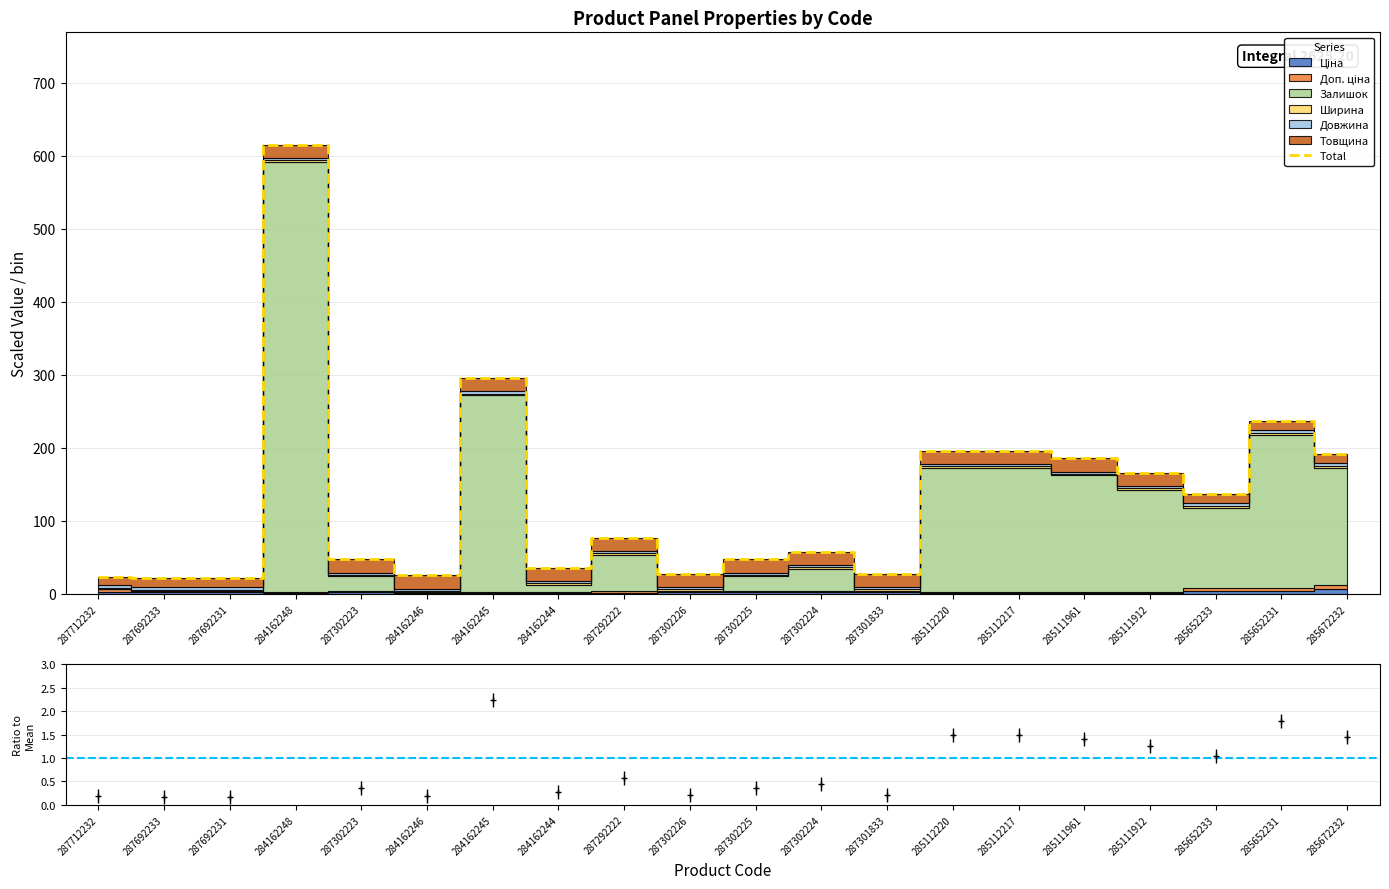

Where does the data first go above 76?

284162248